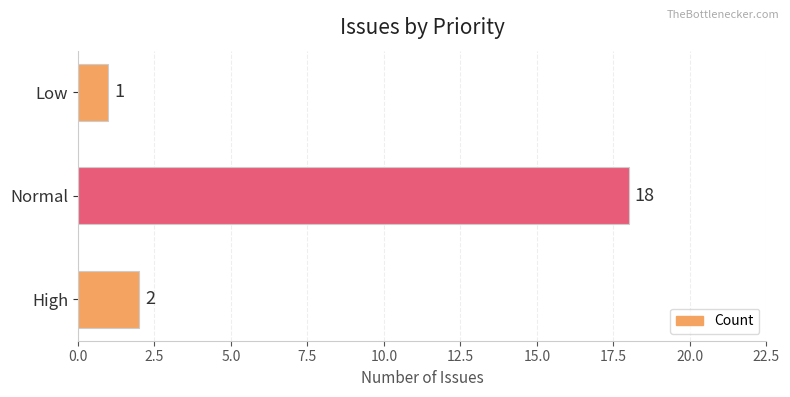

What is the sum of all values?

21